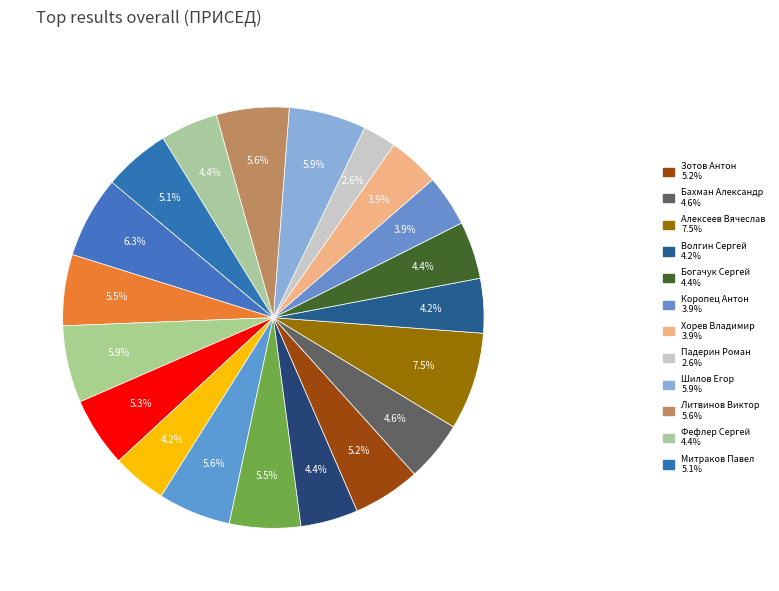

How many slices are in this pie chart?

20